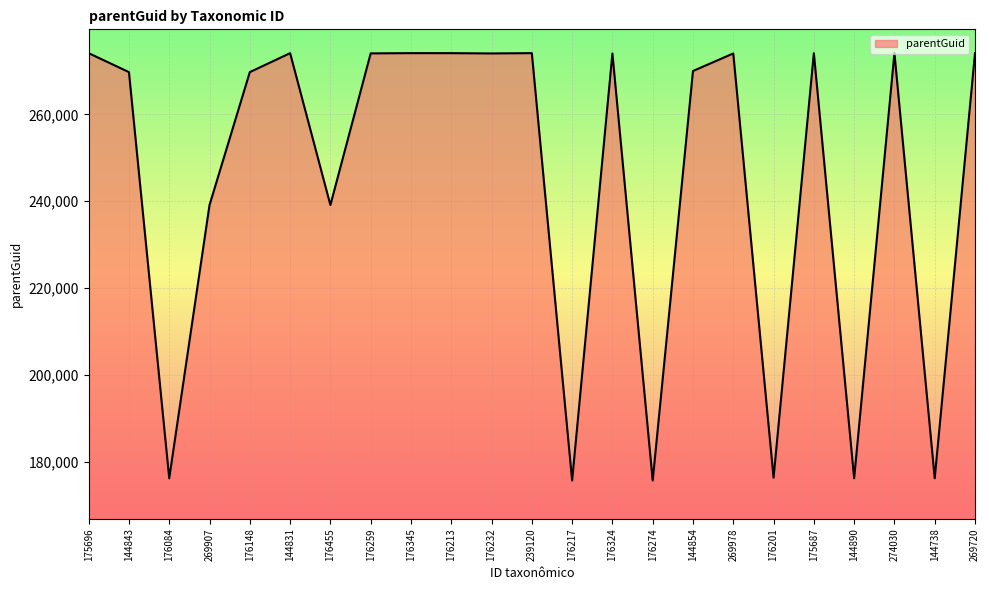

How many distinct data groups are displayed?

1